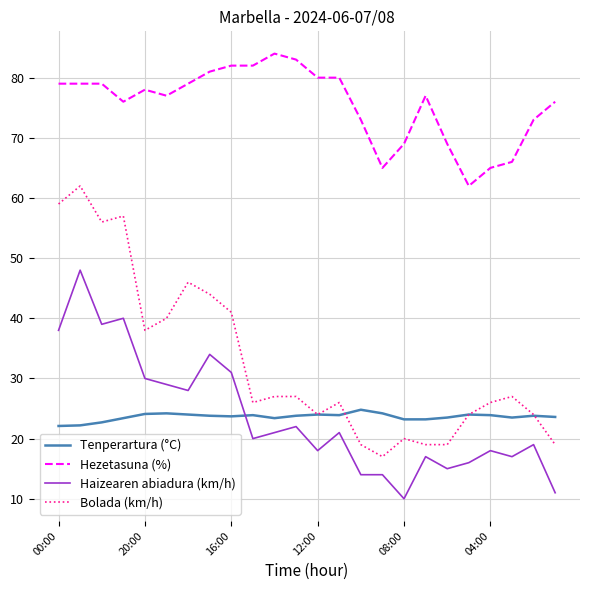

What is the maximum value shown in the chart?

84.0